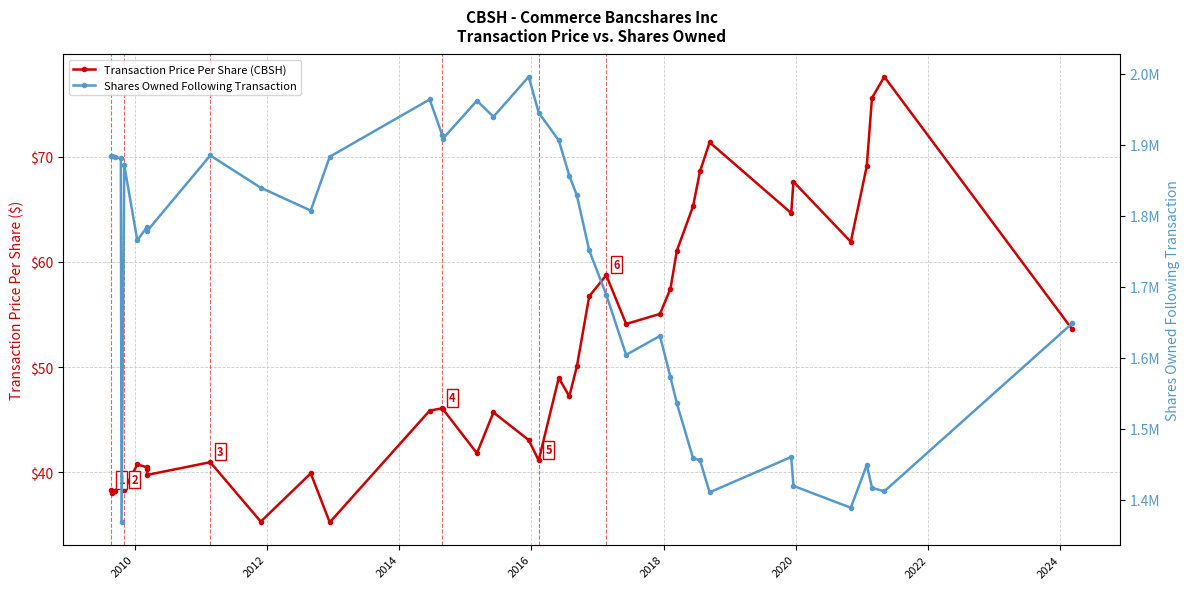

What is the spread (max minus min) of values at 2010?

1883983.0